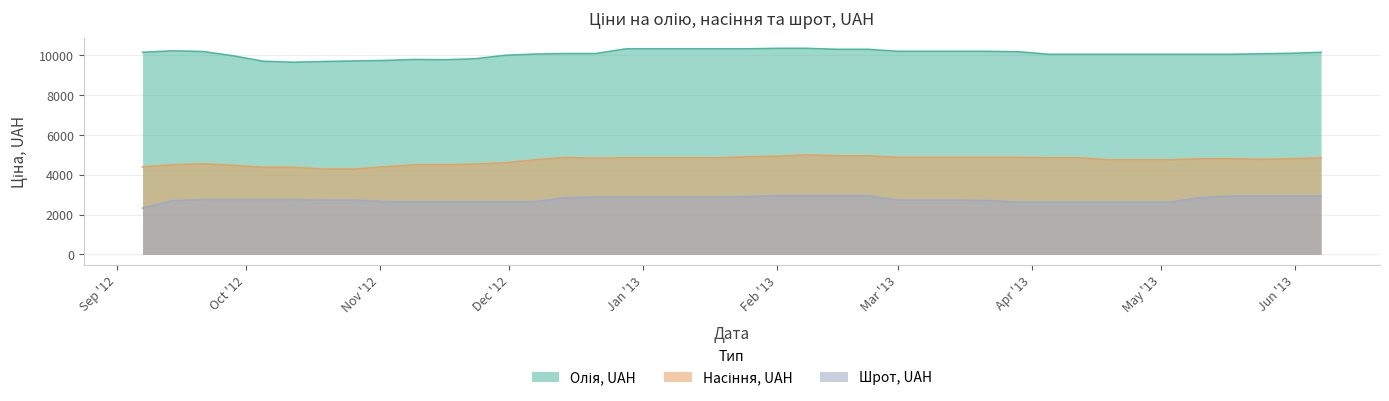

What is the label of the 14th point from the left?

2012-12-07